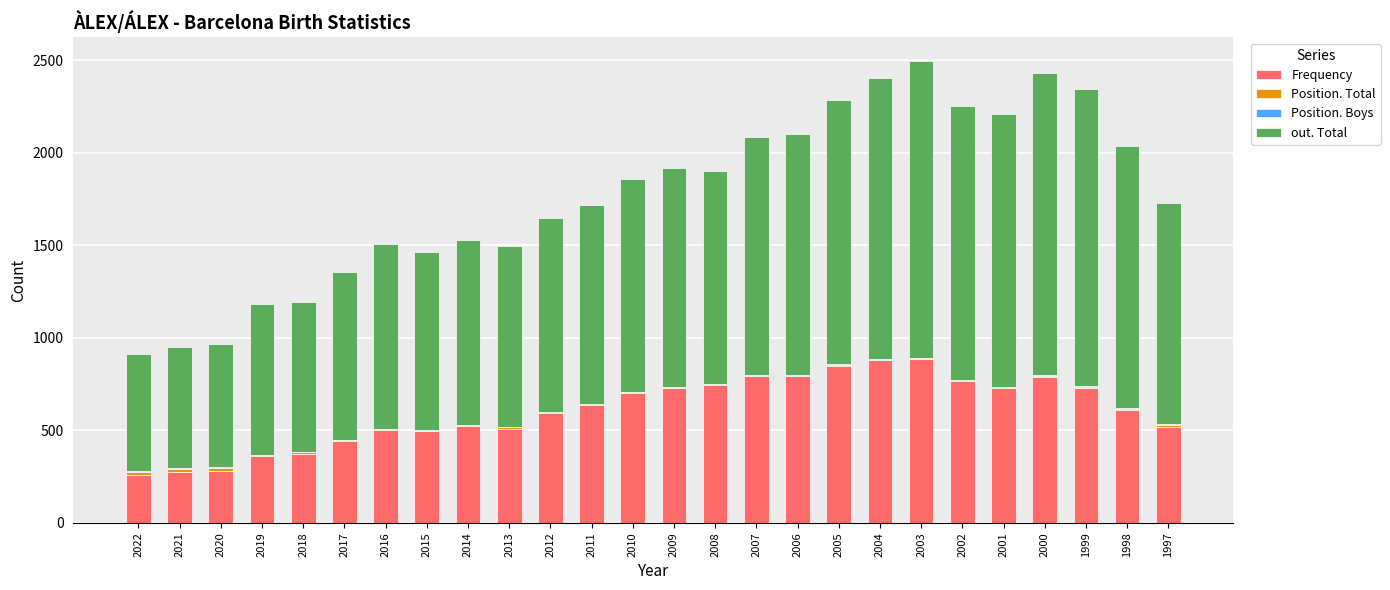

Is it true that Frequency equals 1117 at 1999?

False